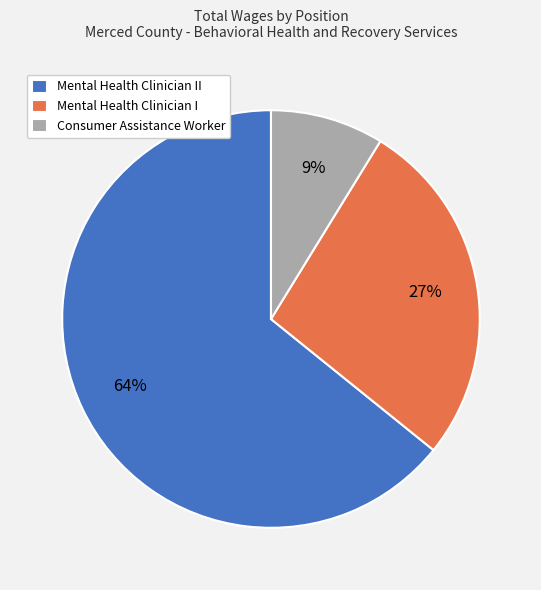

Rank the categories by value from highest to lowest.

Mental Health Clinician II, Mental Health Clinician I, Consumer Assistance Worker